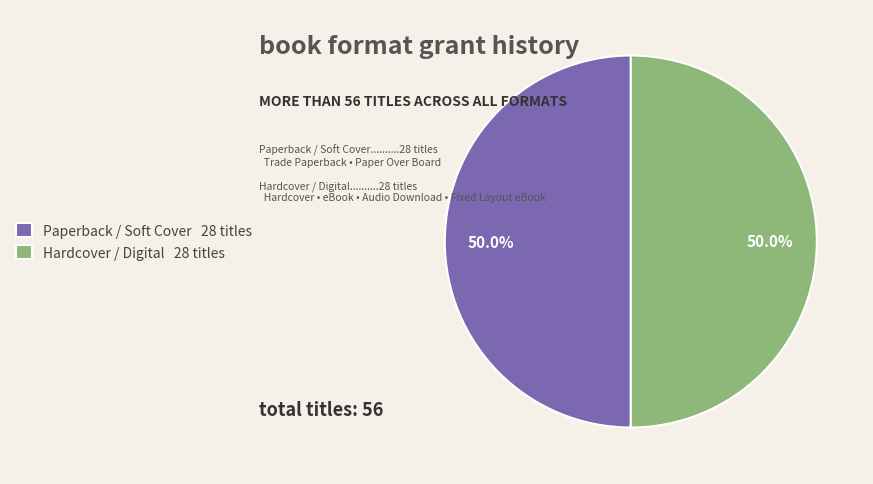

What is the total percentage of Hardcover / Digital 28 titles and Paperback / Soft Cover 28 titles?

100.0%